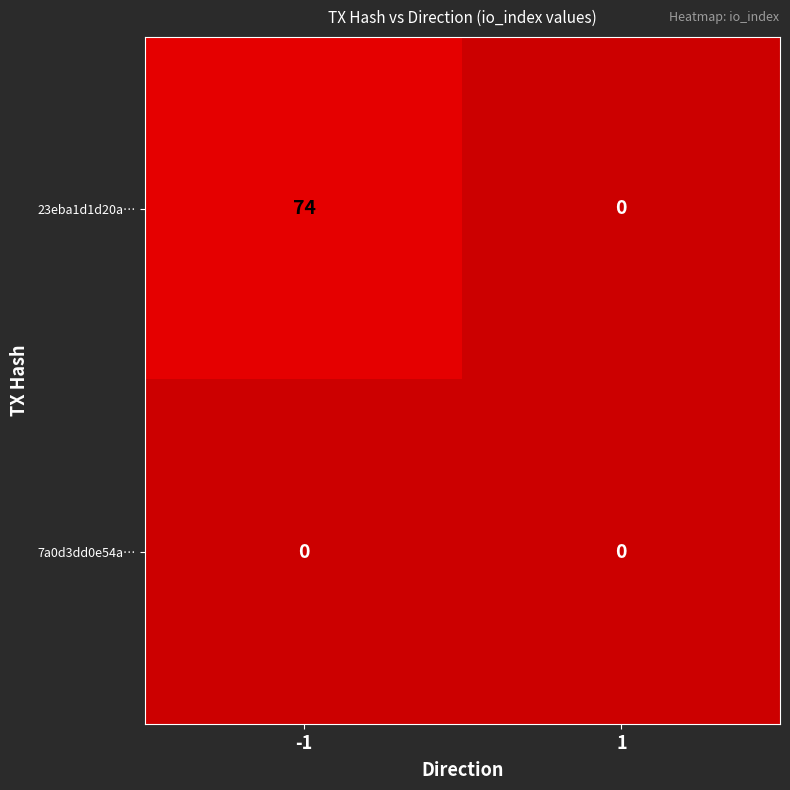

What is the average value of the 23eba1d1d20a… series?

37